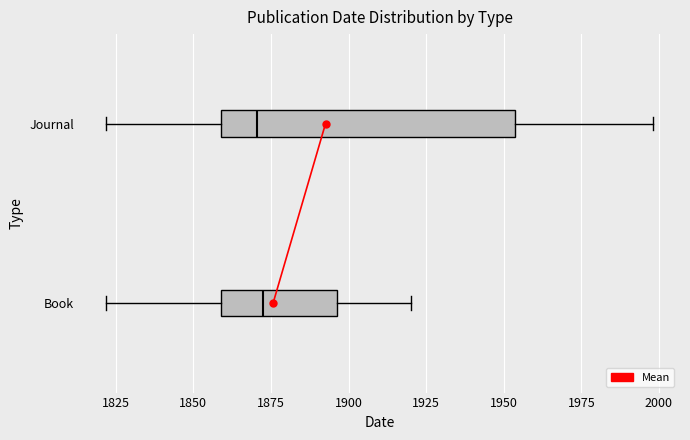

Comparing the boxes themselves (not the whiskers), which one is the widest?

Journal